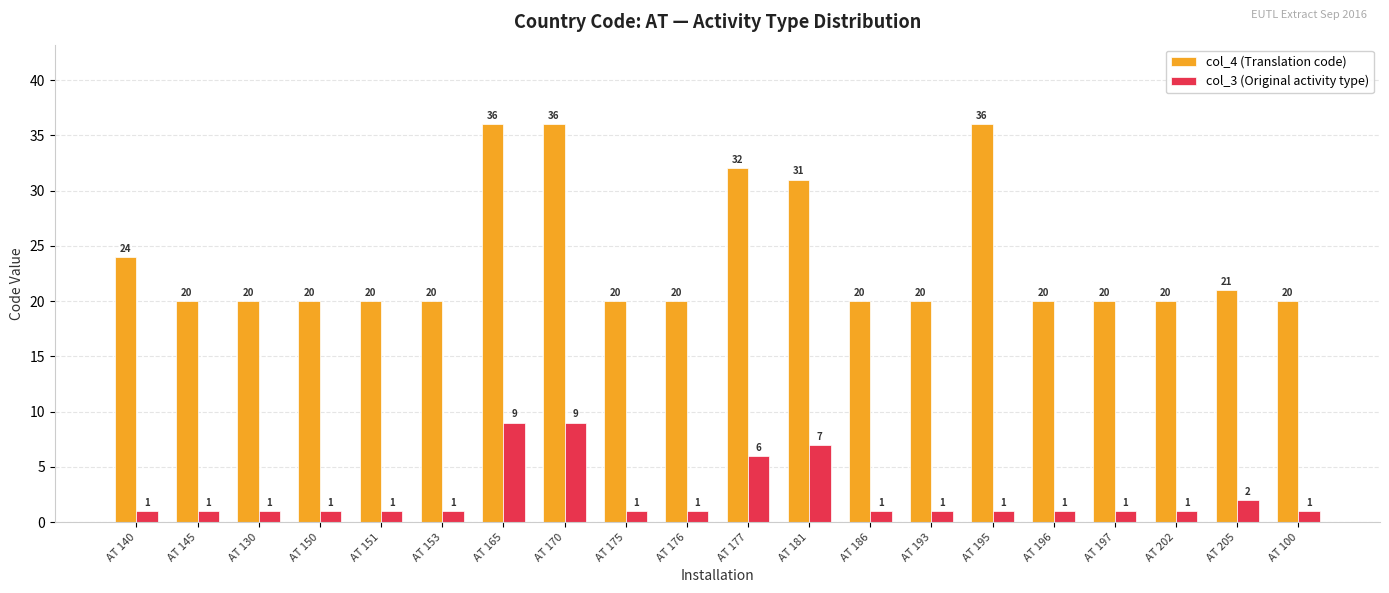

At how many categories does at least one series exceed 9?

20